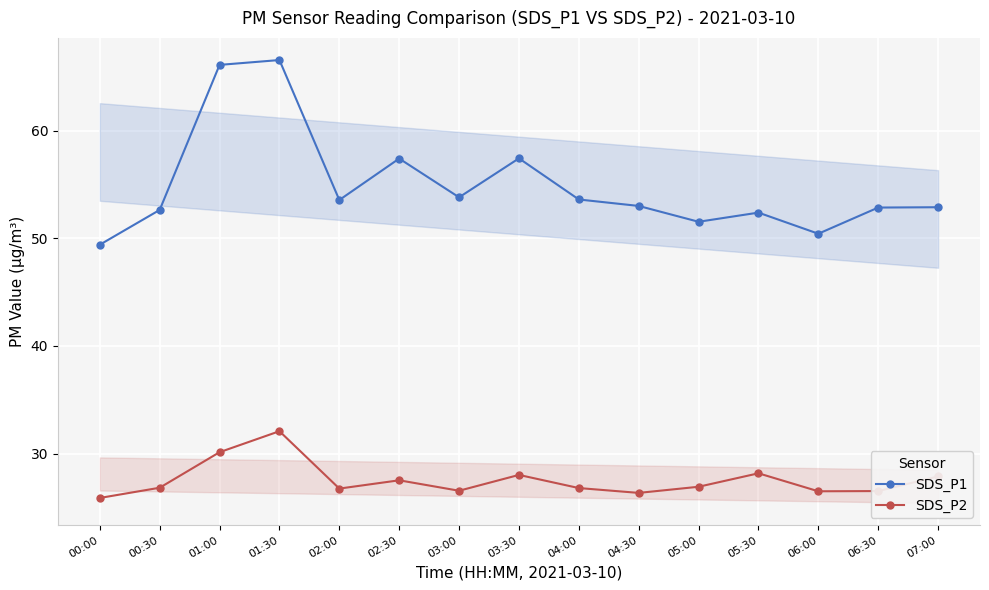

Where is SDS_P2 nearest to the value 28?

03:30